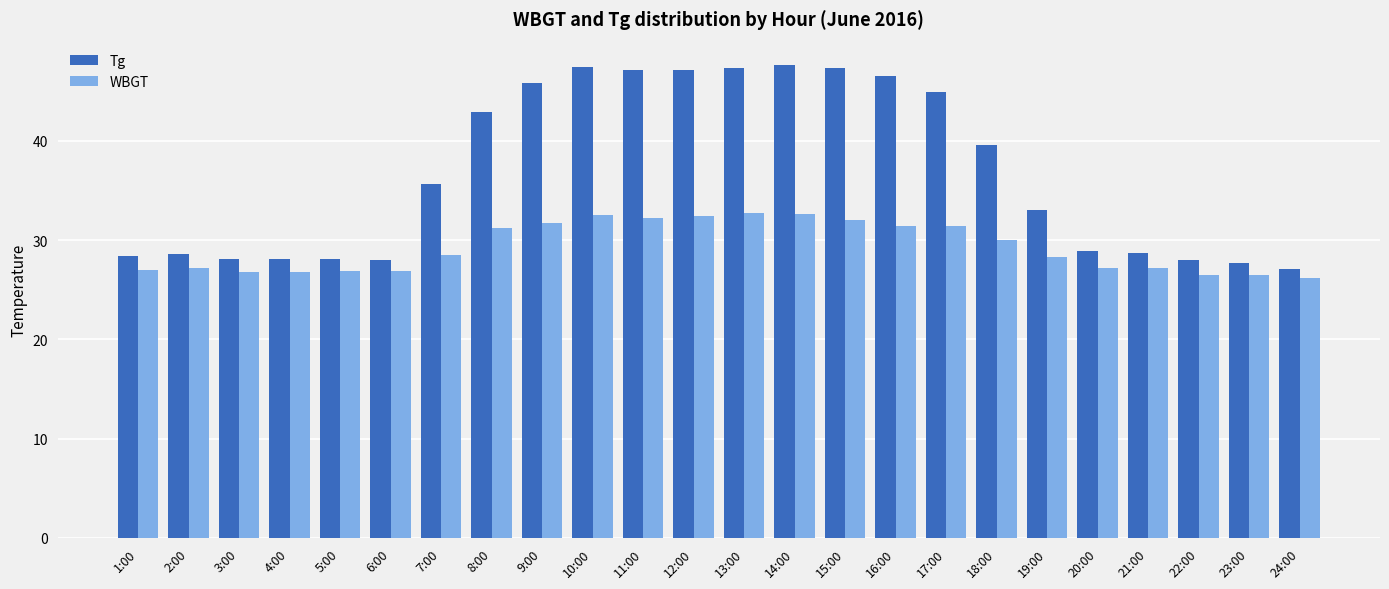

Is it true that Tg equals 15.8 at 19:00?

False